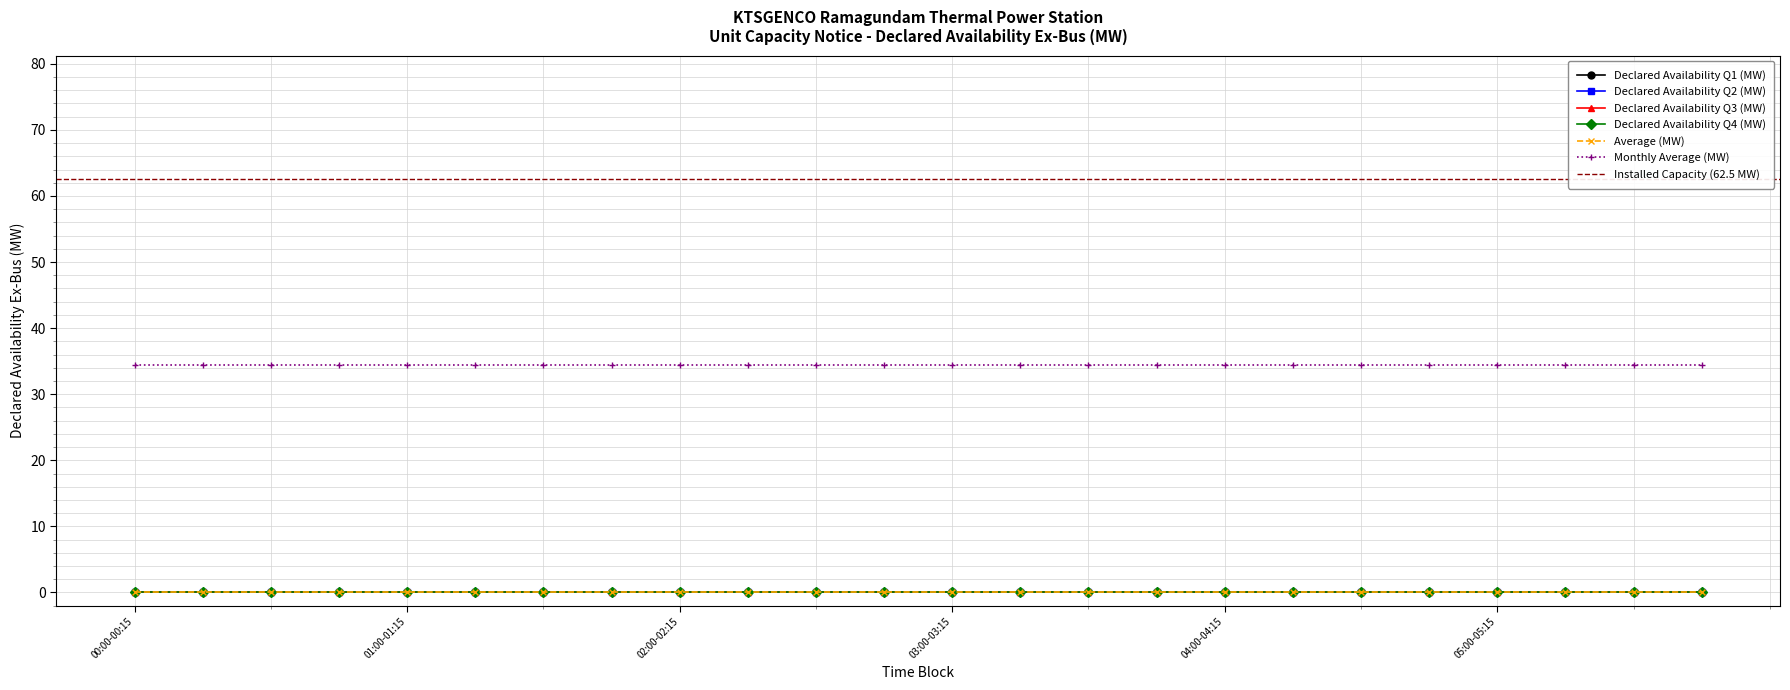

At which label does Declared Availability Q4 (MW) reach its minimum?

00:00-00:15